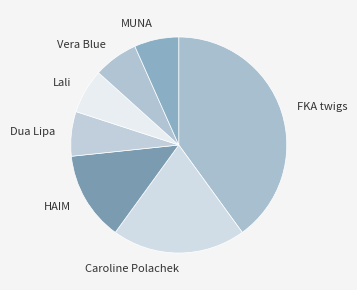

Does HAIM account for over 50% of the chart?

No